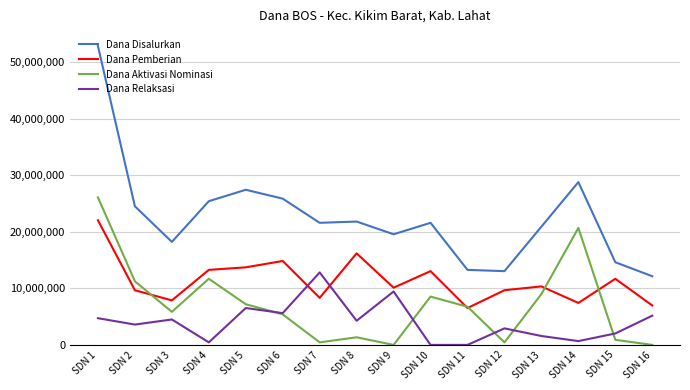

What is the sum of the Dana Disalurkan values at SDN 11 and SDN 9?

32850000